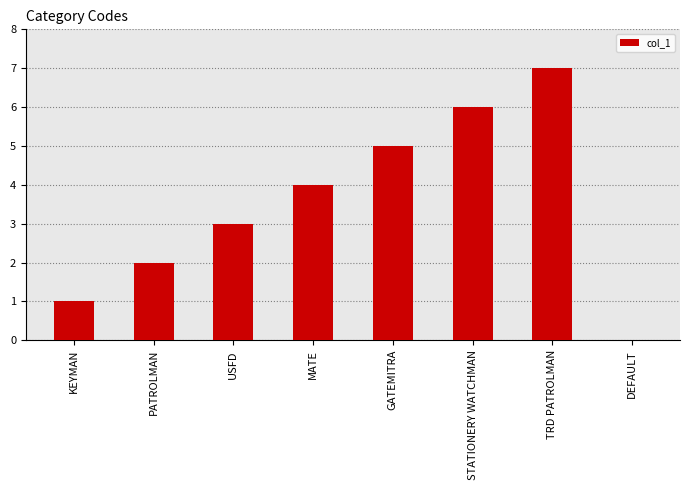

How many positive values are there?

7